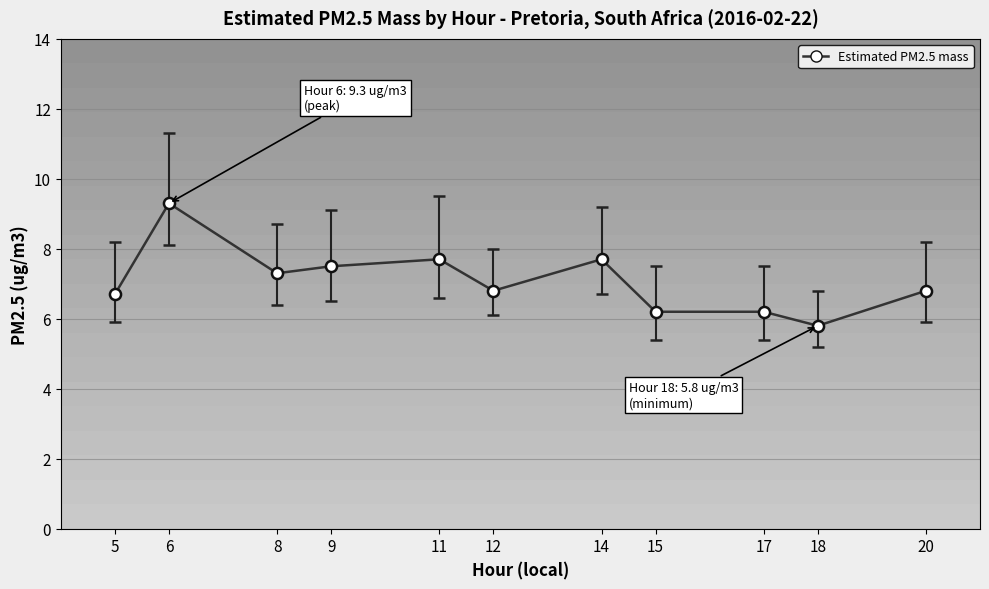

Approximately how many times larger is the value at 20 compared to 9?

0.9